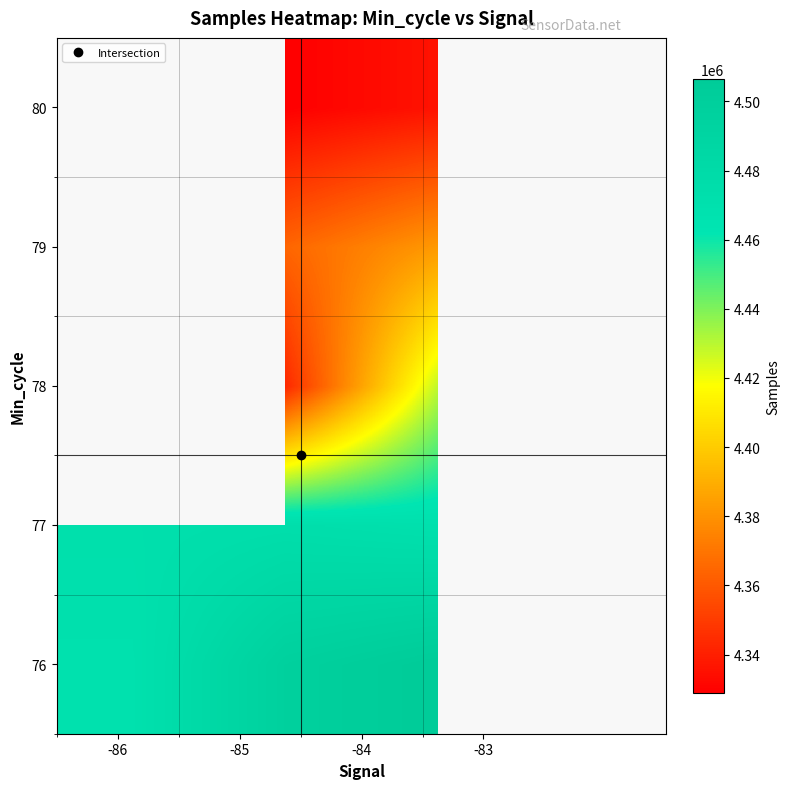

What is the maximum value shown in the chart?

4506482.3